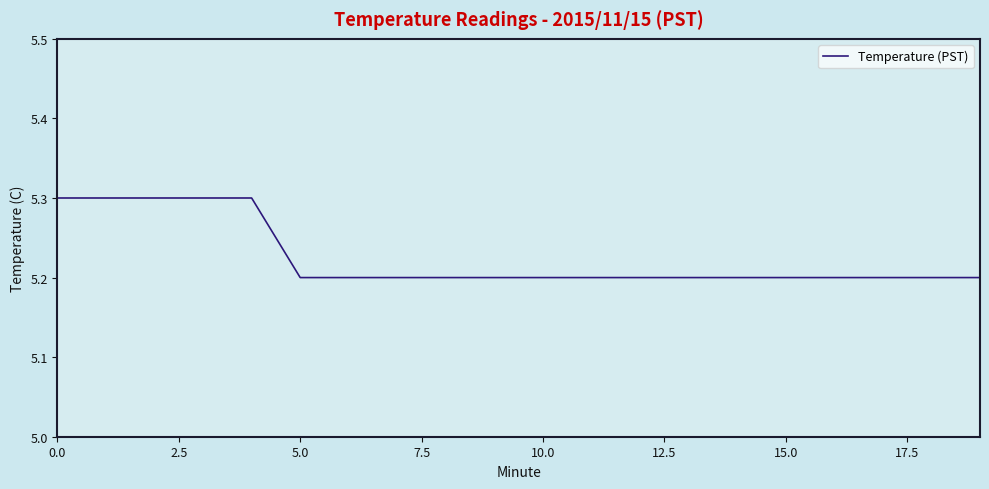

What is the maximum value shown in the chart?

5.3